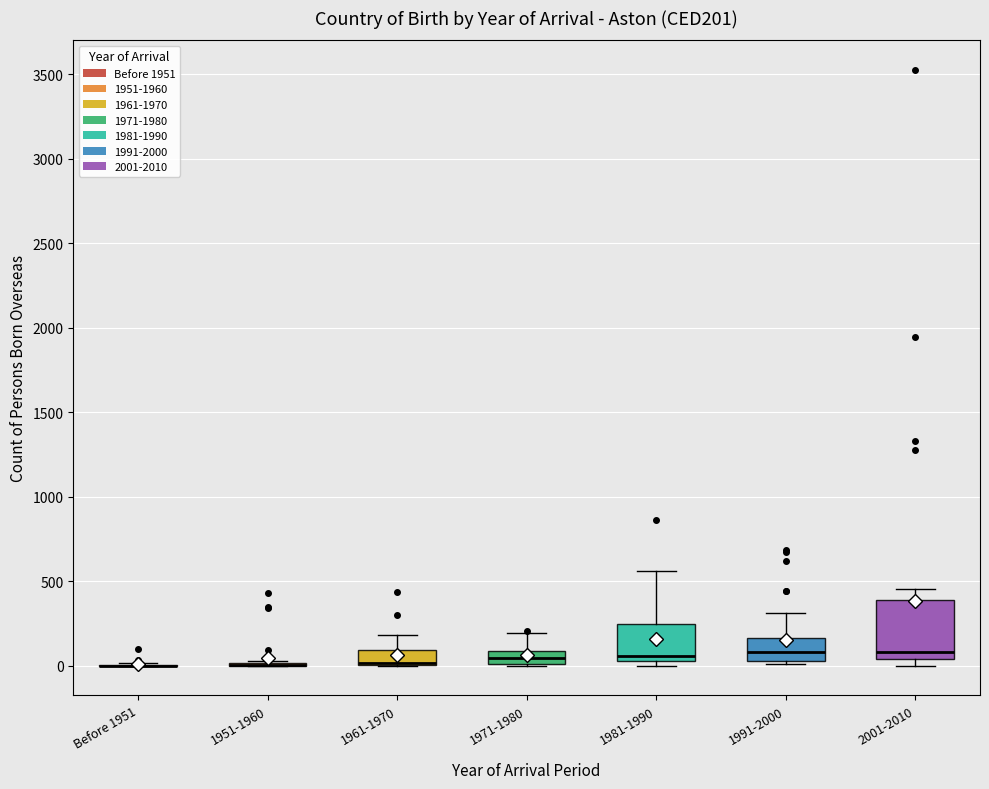

Which box is the tallest, from its lower edge to its upper edge?

2001-2010